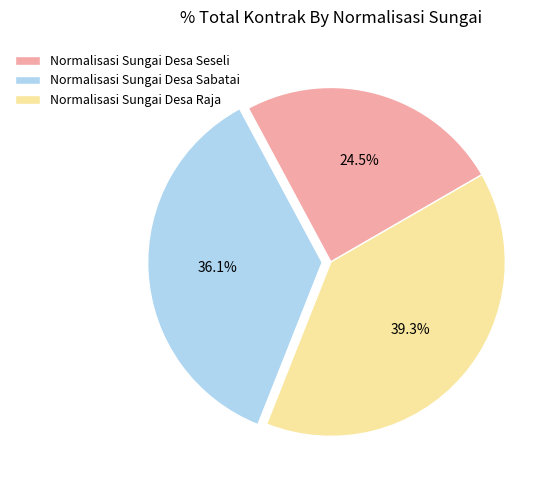

Rank the categories by value from lowest to highest.

Normalisasi Sungai Desa Seseli, Normalisasi Sungai Desa Sabatai, Normalisasi Sungai Desa Raja